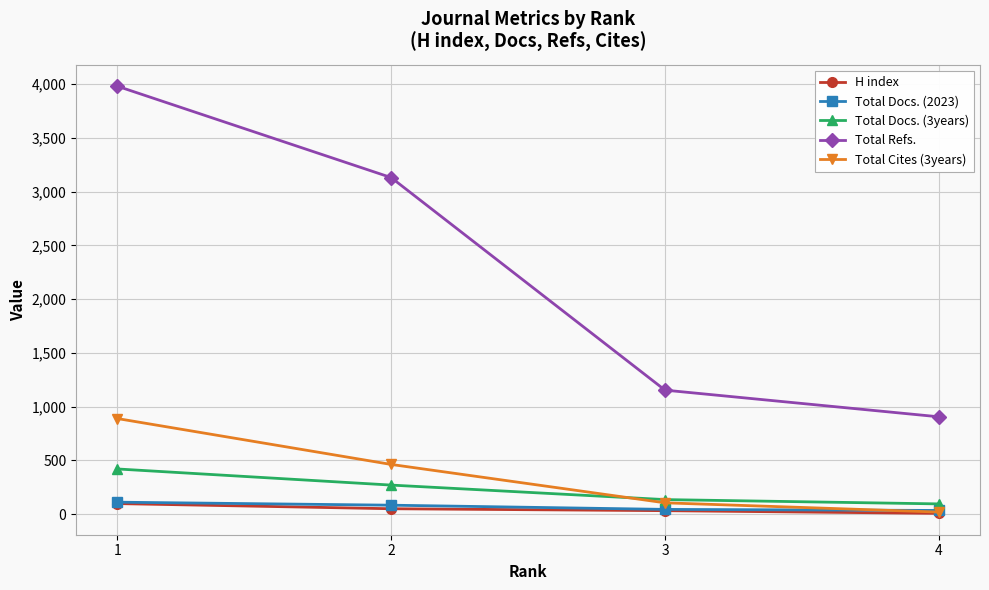

Which series has the widest spread of values?

Total Refs.